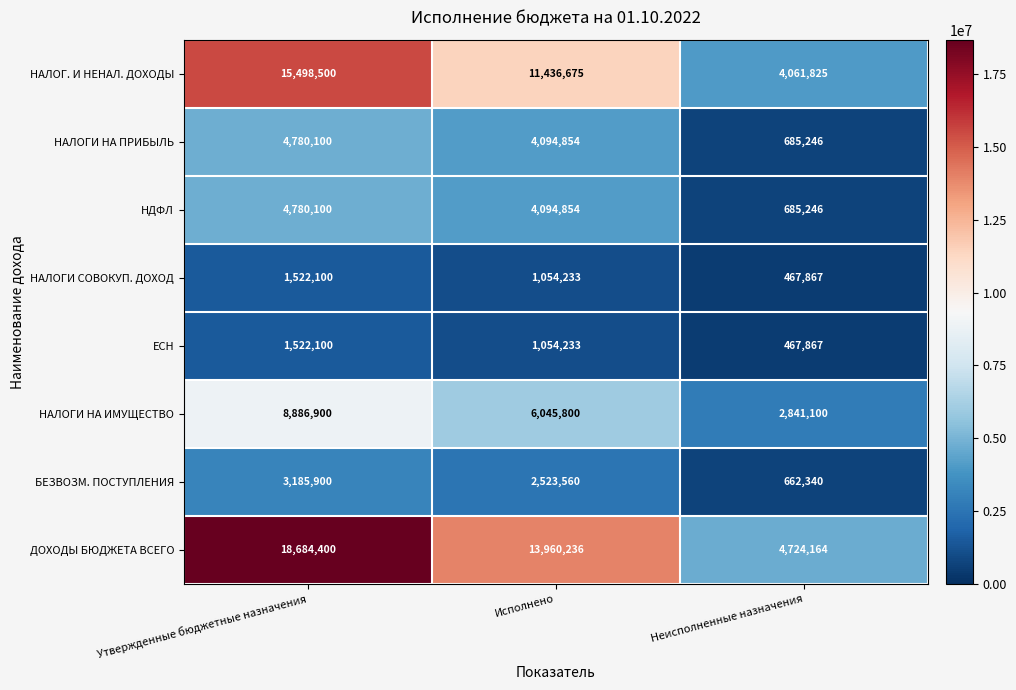

What is the maximum value for НДФЛ?

4780100